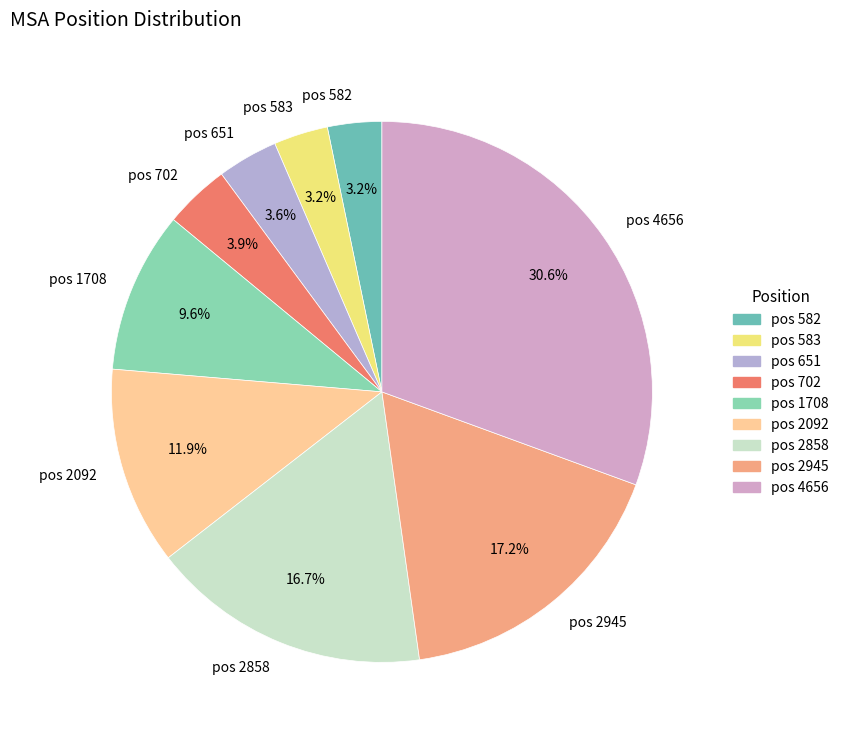

What is the largest slice in the pie chart?

pos 4656